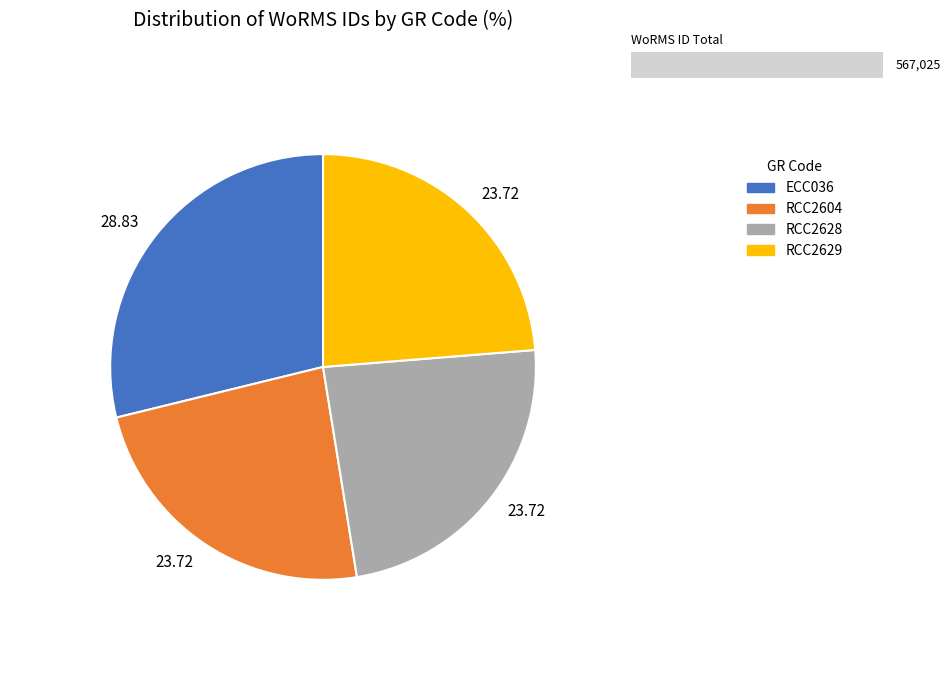

Is RCC2628 the majority of the pie?

No